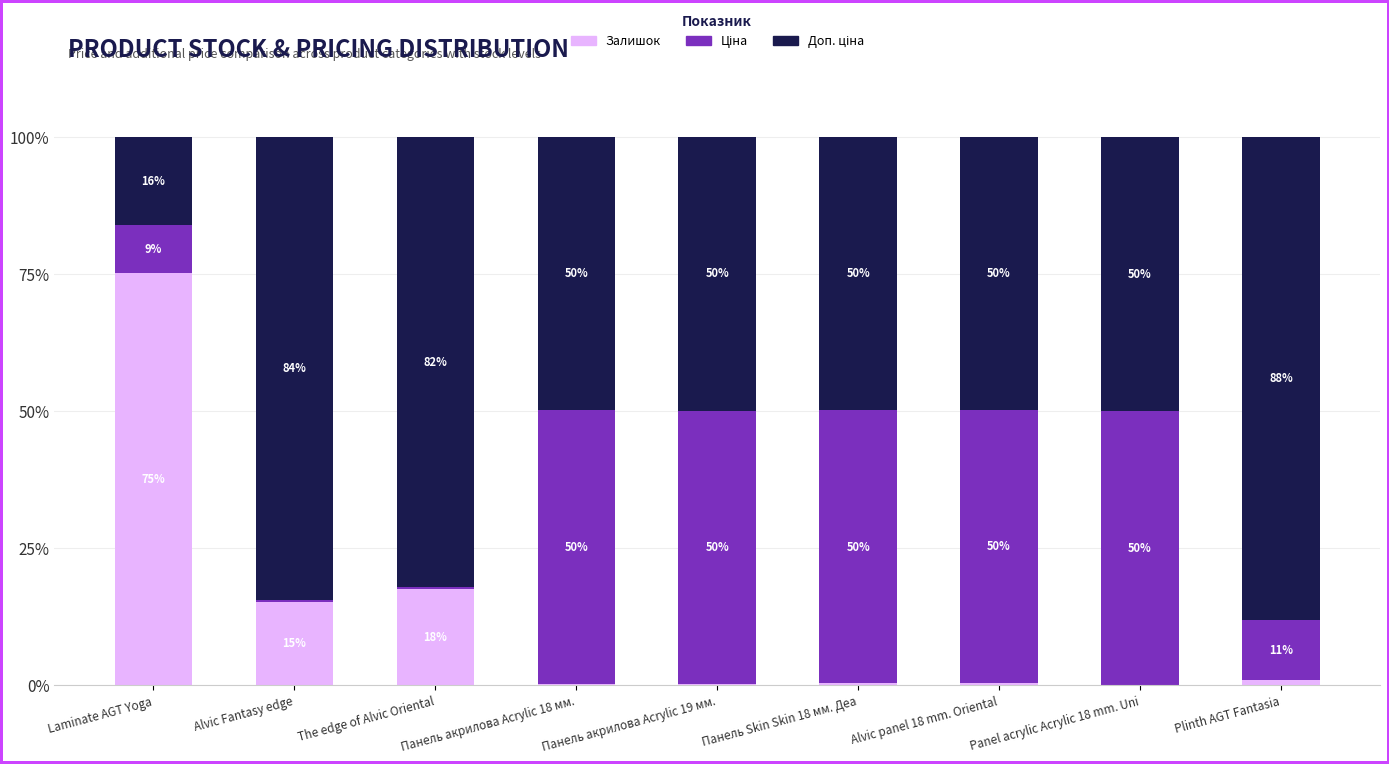

What is the total value across all series at Panel acrylic Acrylic 18 mm. Uni?

100.0